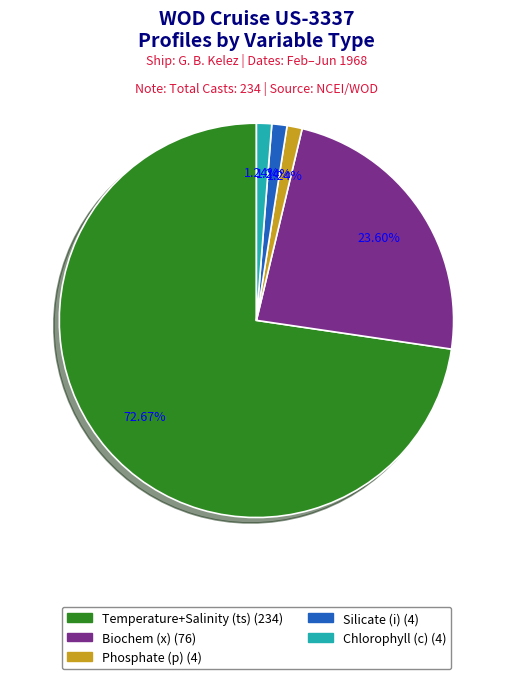

How many slices are in this pie chart?

5